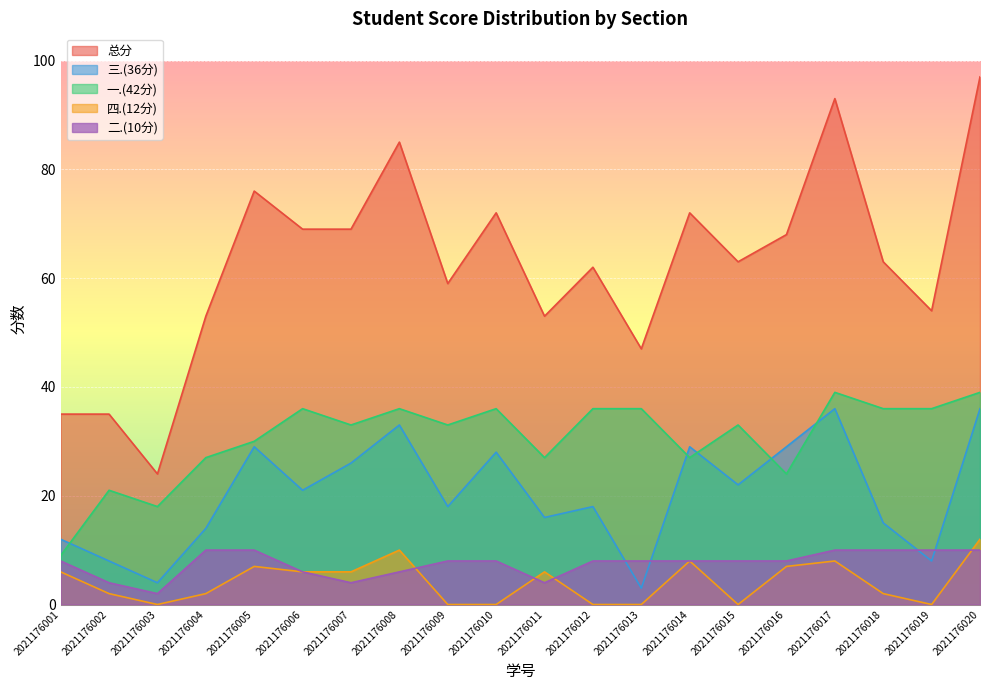

Rank the series at 2021176019 from lowest to highest value.

四.(12分), 三.(36分), 二.(10分), 一.(42分), 总分